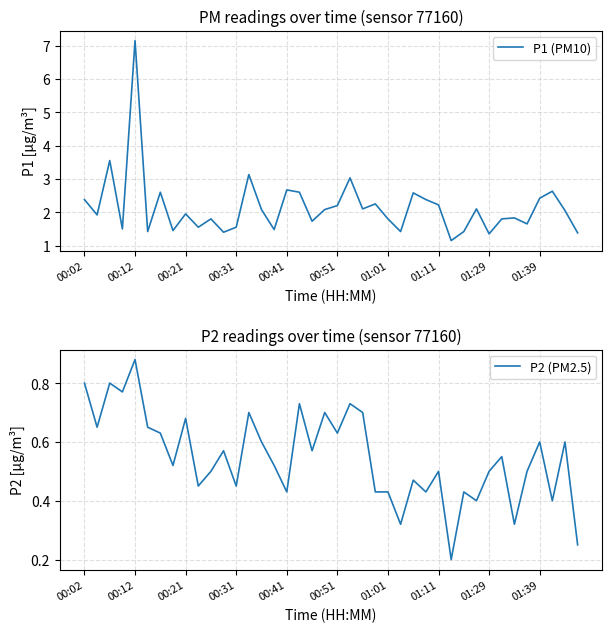

True or false: P1 (PM10) has a value of 1.9 at 00:21.

True